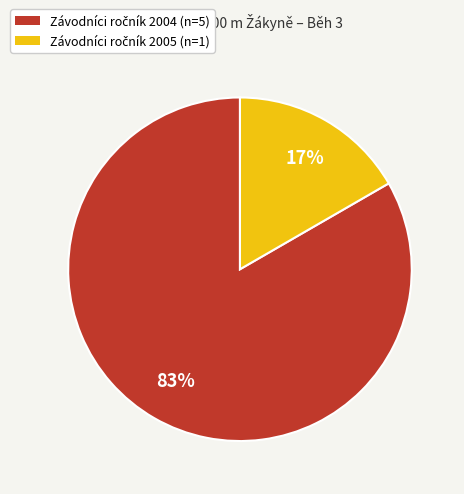

Is there any slice that represents more than half of the pie?

Yes